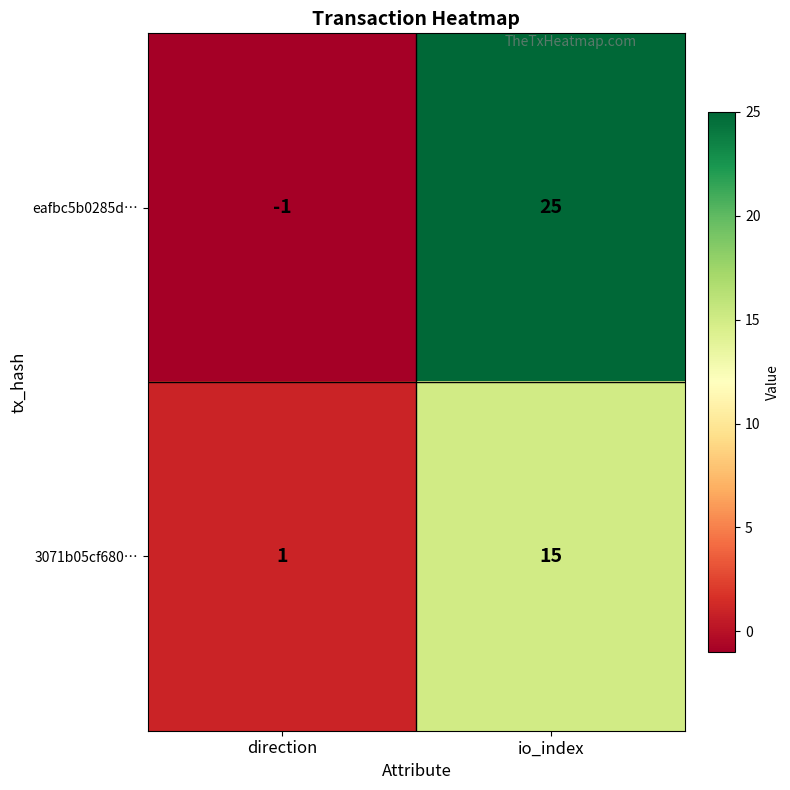

At direction, list the series in order from smallest to largest.

eafbc5b0285d…, 3071b05cf680…